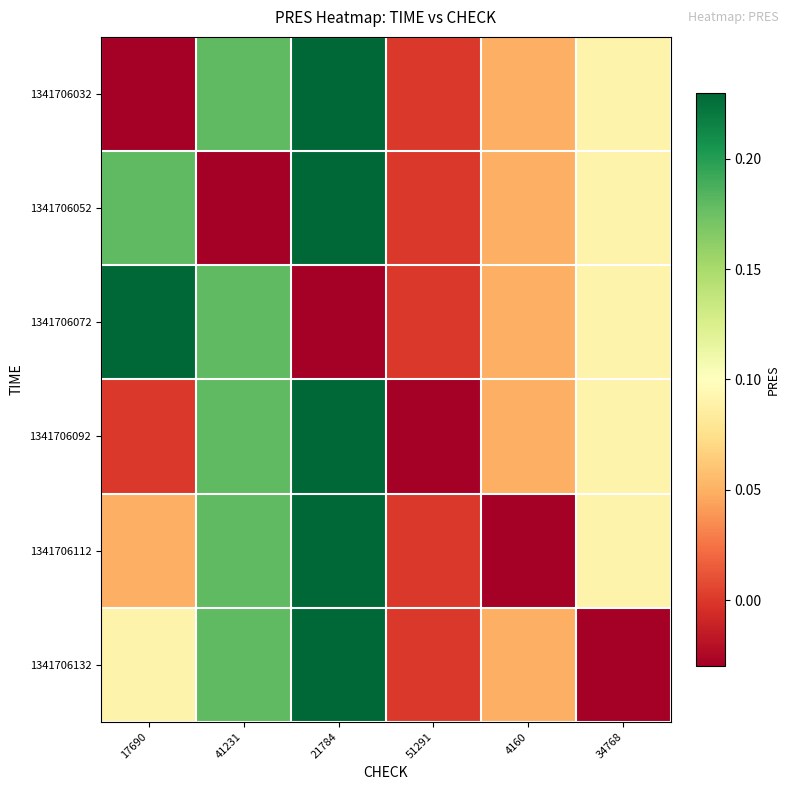

Reading left to right, what are all the values shown in this chart?

1341706032: 17690=-0.0	41231=0.2	21784=0.2	51291=0.0	4160=0.1	34768=0.1
1341706052: 17690=0.2	41231=-0.0	21784=0.2	51291=0.0	4160=0.1	34768=0.1
1341706072: 17690=0.2	41231=0.2	21784=-0.0	51291=0.0	4160=0.1	34768=0.1
1341706092: 17690=0.0	41231=0.2	21784=0.2	51291=-0.0	4160=0.1	34768=0.1
1341706112: 17690=0.1	41231=0.2	21784=0.2	51291=0.0	4160=-0.0	34768=0.1
1341706132: 17690=0.1	41231=0.2	21784=0.2	51291=0.0	4160=0.1	34768=-0.0